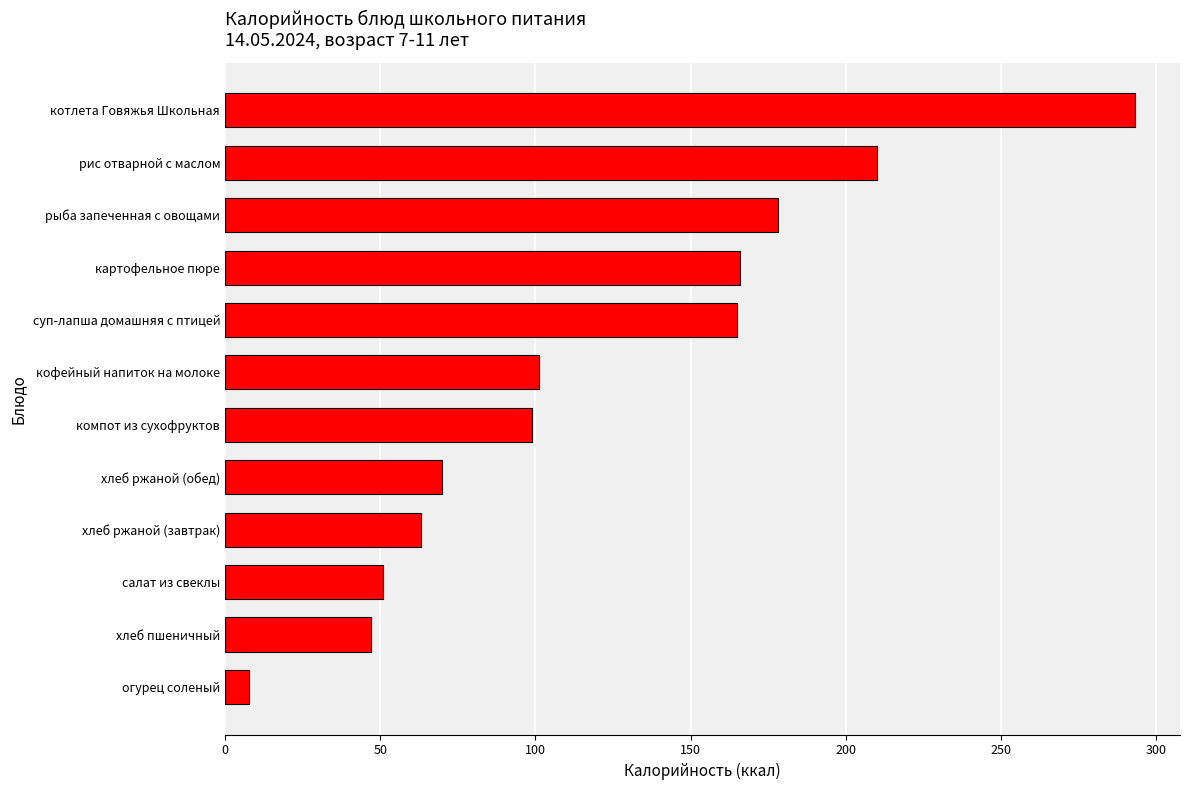

Does the chart contain any negative values?

No